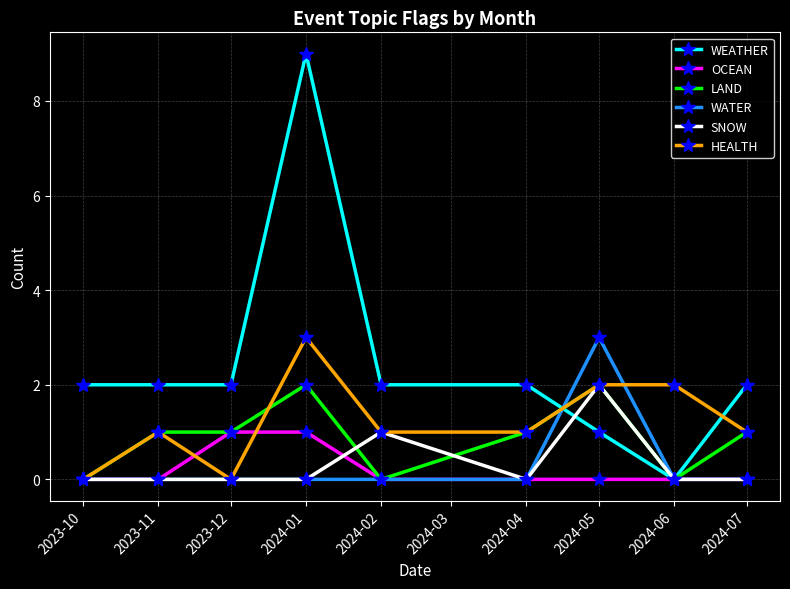

What is the value of the HEALTH point at the 6th from the left?

1